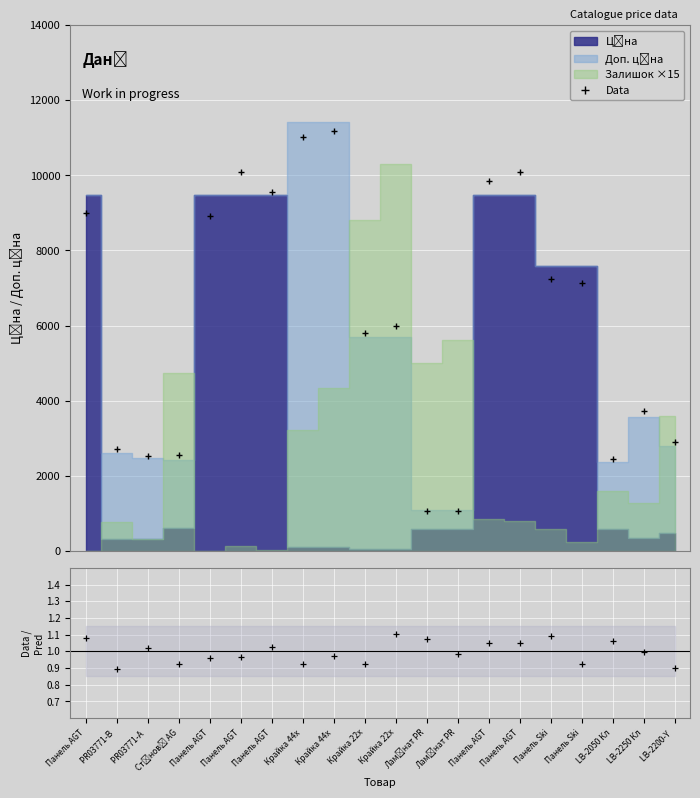

True or false: the data shows 10083.4 at Панель AGT.

True